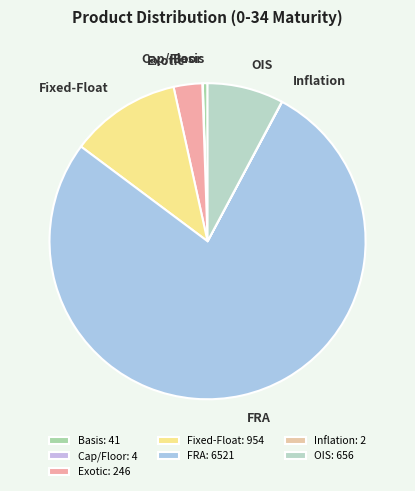

The FRA slice represents 71% of the pie. True or false?

False